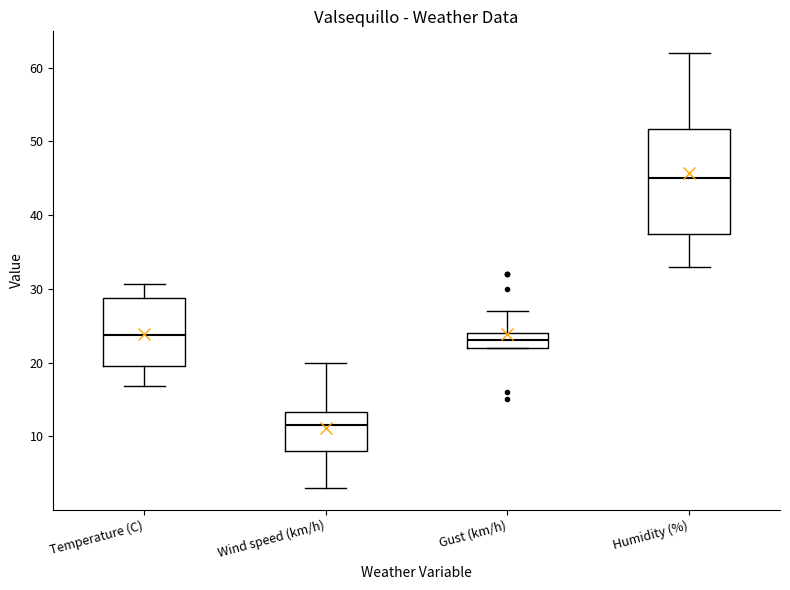

Reading left to right, transcribe this box plot: for each box, give where its median line is, the range the box spans, and where its two whiskers end, as read against the y-axis. The values are not printed on the chart, so give them approximately, as read against the axis.

Temperature (C): median 24, box 19 to 29, whiskers 17 to 31
Wind speed (km/h): median 12, box 8 to 13, whiskers 3 to 20
Gust (km/h): median 23, box 22 to 24, whiskers 22 to 27
Humidity (%): median 45, box 38 to 52, whiskers 33 to 62